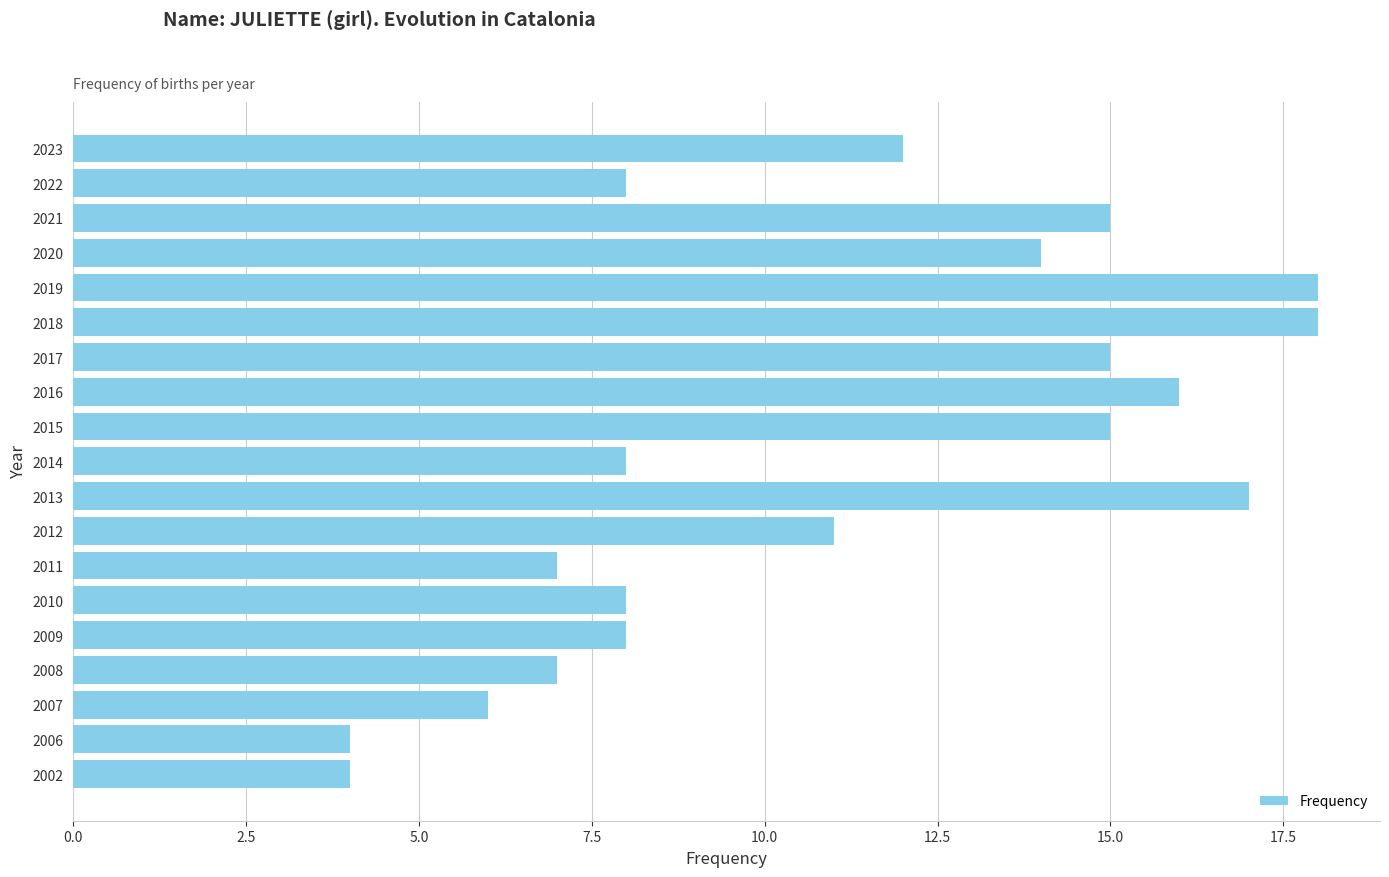

The value at 2021 is 9. True or false?

False